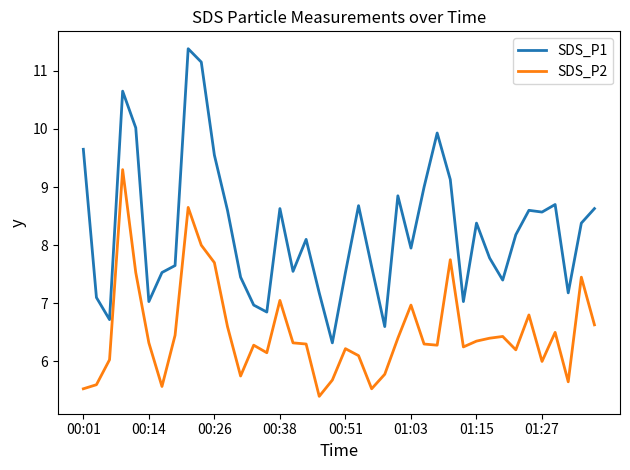

What is the highest value of the SDS_P1 series?

11.4